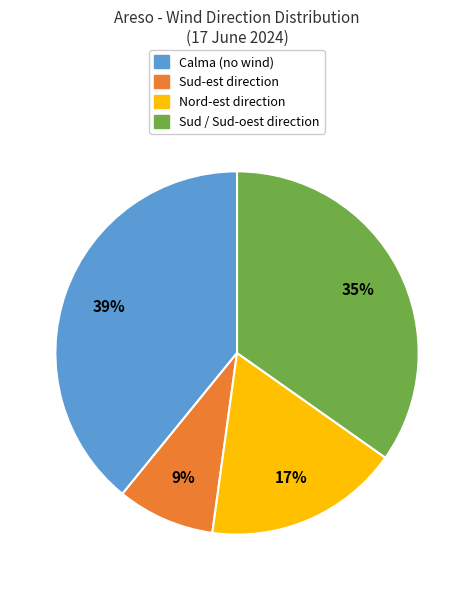

Count the number of slices in the pie.

4